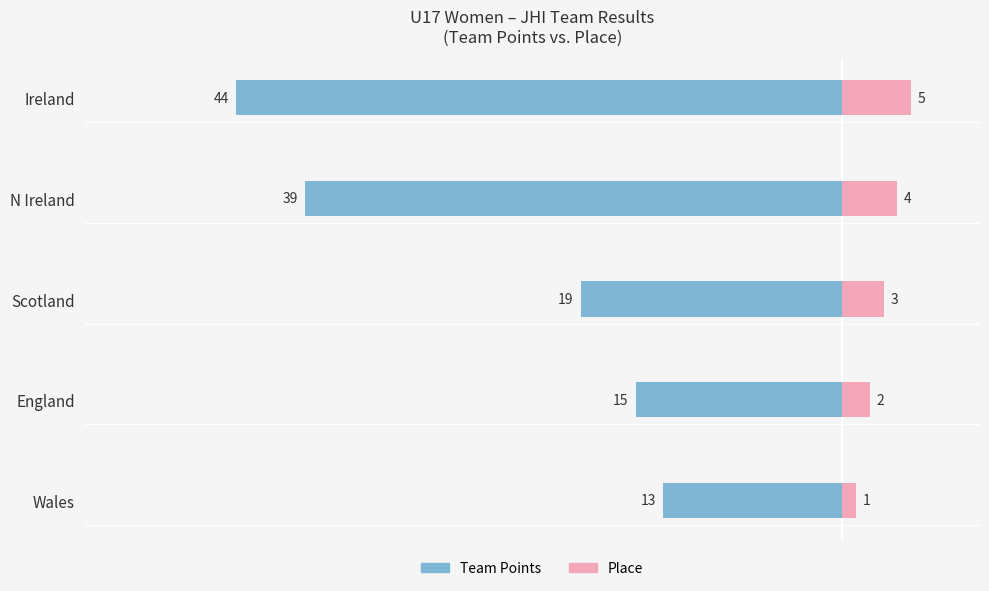

Count the Place values in the range 2 to 4.

3